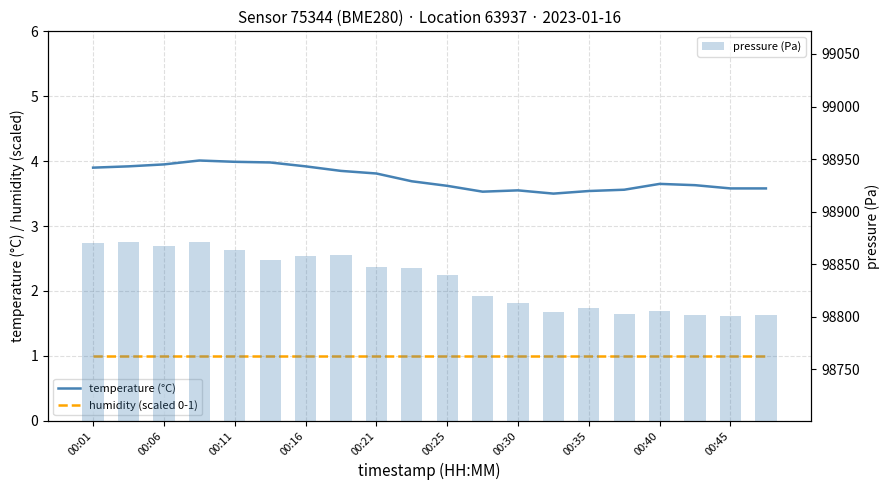

What is the sum of all pressure (Pa) values?

1976706.2